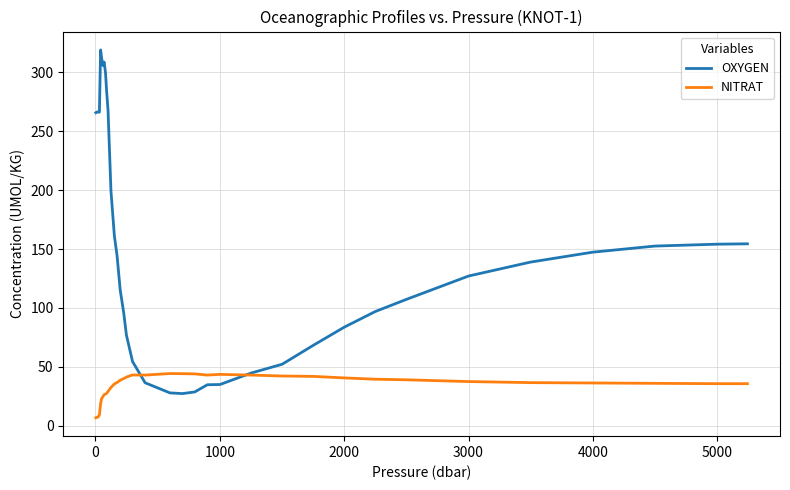

Which series has the largest range (max minus min)?

OXYGEN